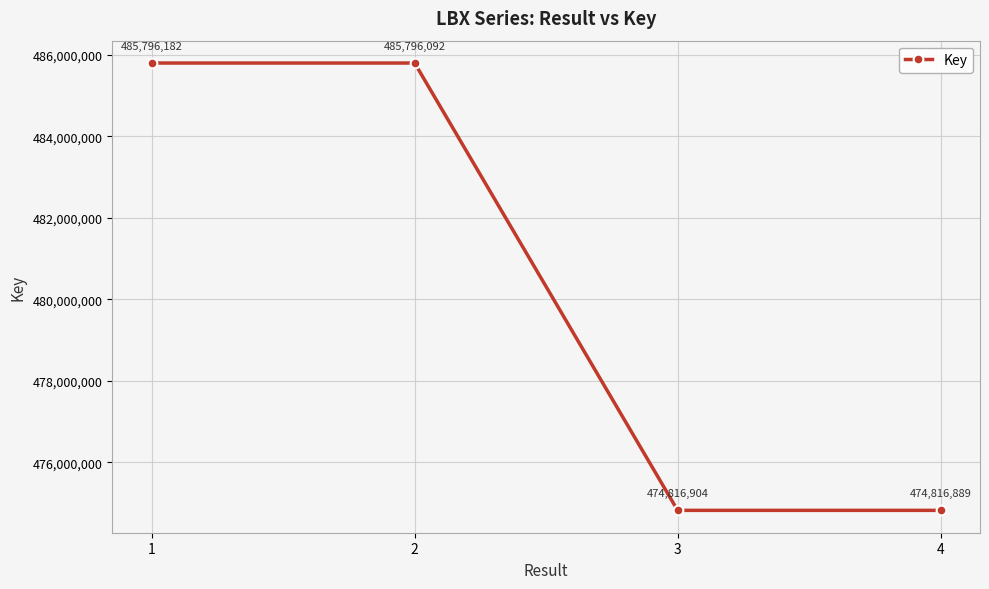

Reading left to right, what are all the values shown in this chart?

1=485796182	2=485796092	3=474816904	4=474816889